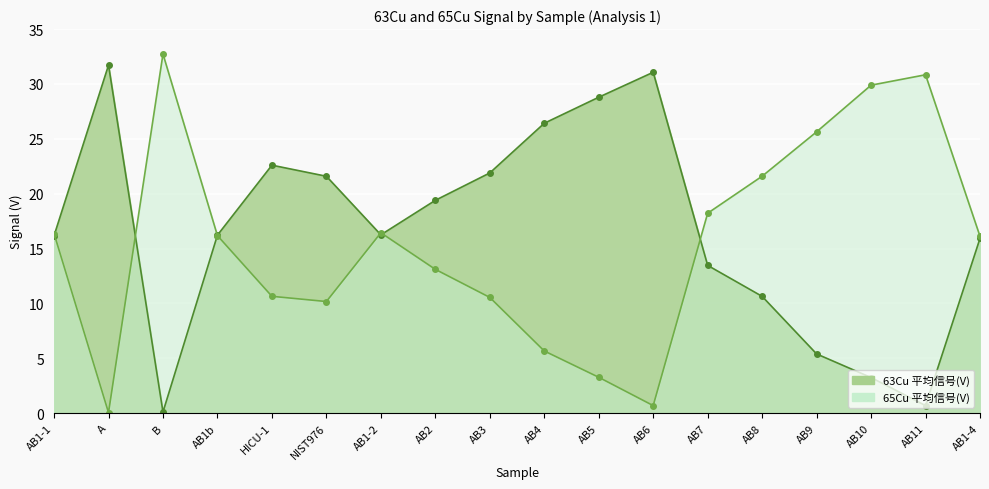

What is the maximum value shown in the chart?

32.7